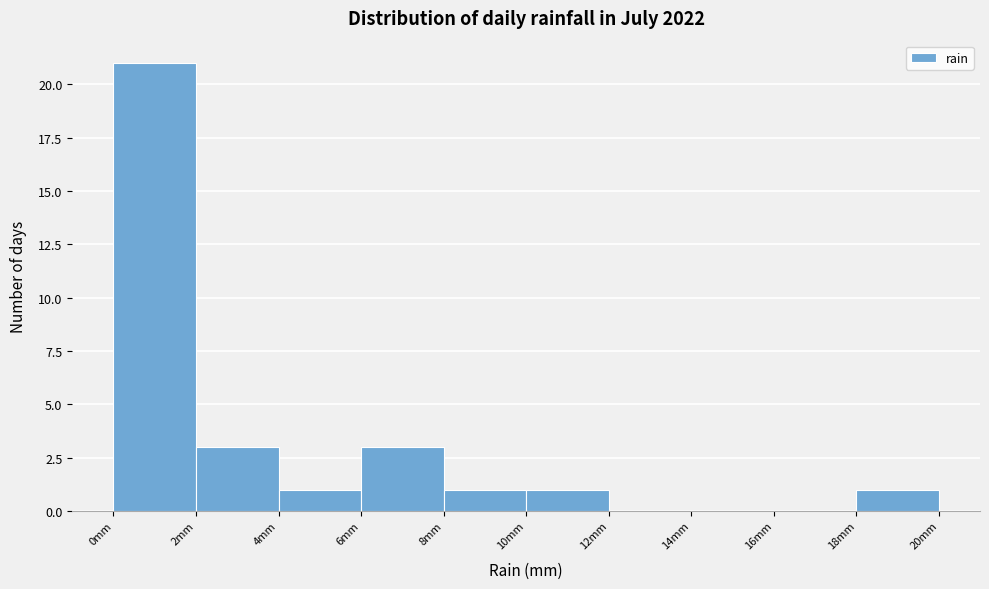

Reading left to right, transcribe this chart: for each bar, give the range it covers on the x-axis and its height. The values are not printed on the chart, so give them approximately, as read against the axis.

0 to 2: 21
2 to 4: 3
4 to 6: 1
6 to 8: 3
8 to 10: 1
10 to 12: 1
12 to 14: 0
14 to 16: 0
16 to 18: 0
18 to 20: 1